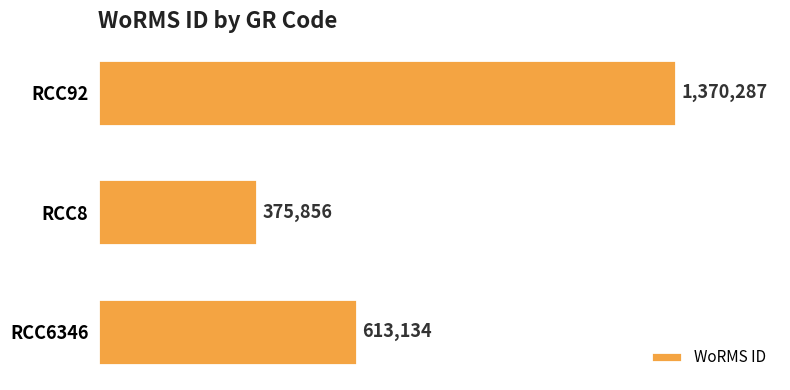

Which has a higher value, RCC6346 or RCC92?

RCC92